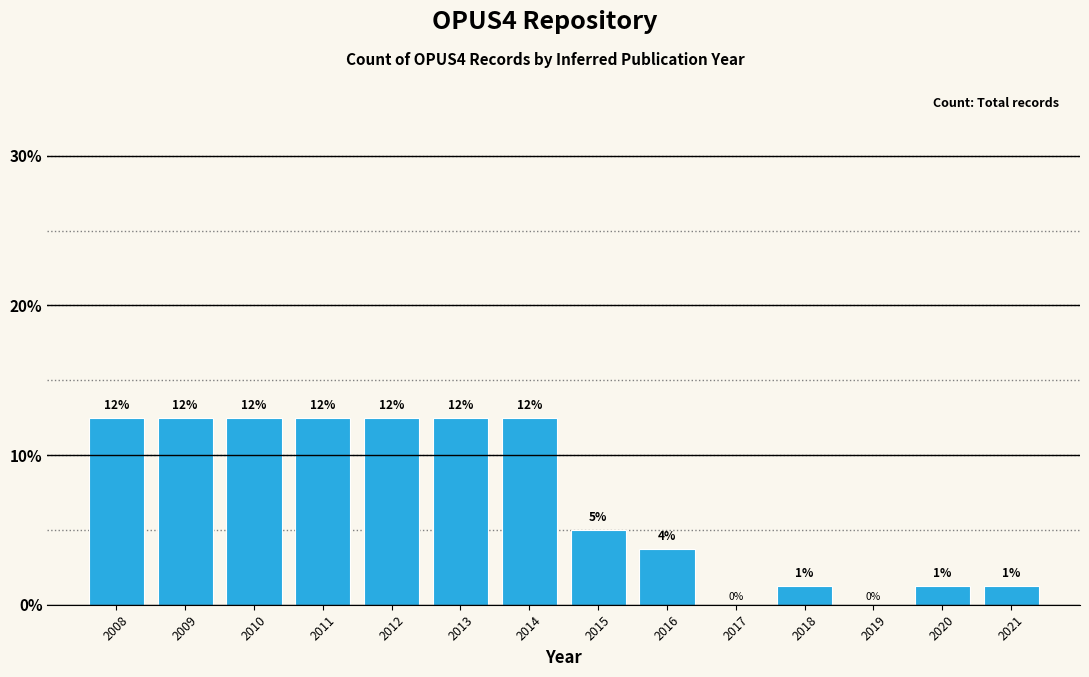

Are the bars horizontal?

No